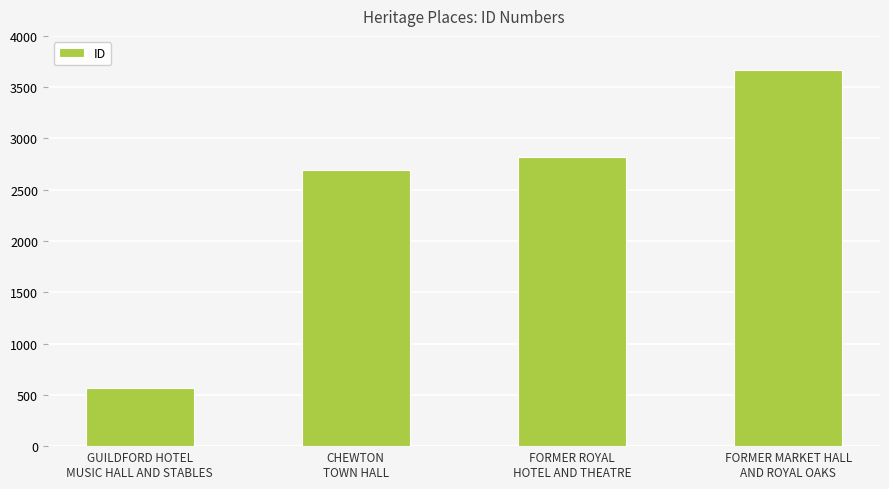

Reading left to right, extract all data points from this chart.

562	2697	2818	3664